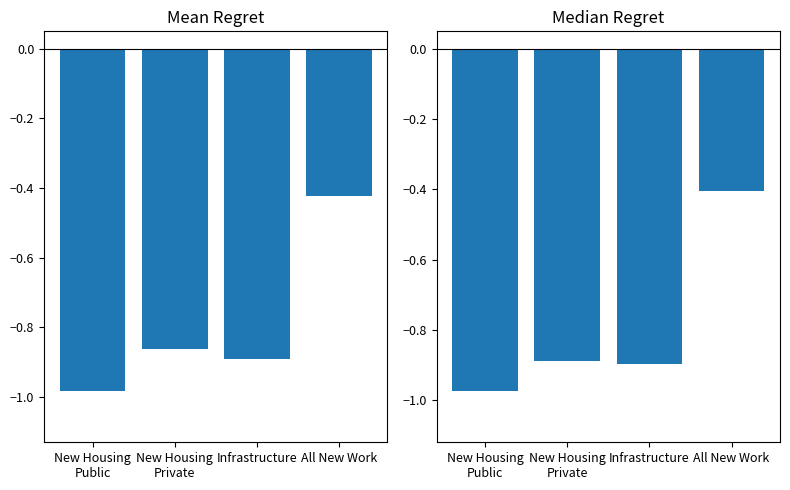

The Relative to All Work (2009) series shows -0.4 at All New Work. True or false?

True